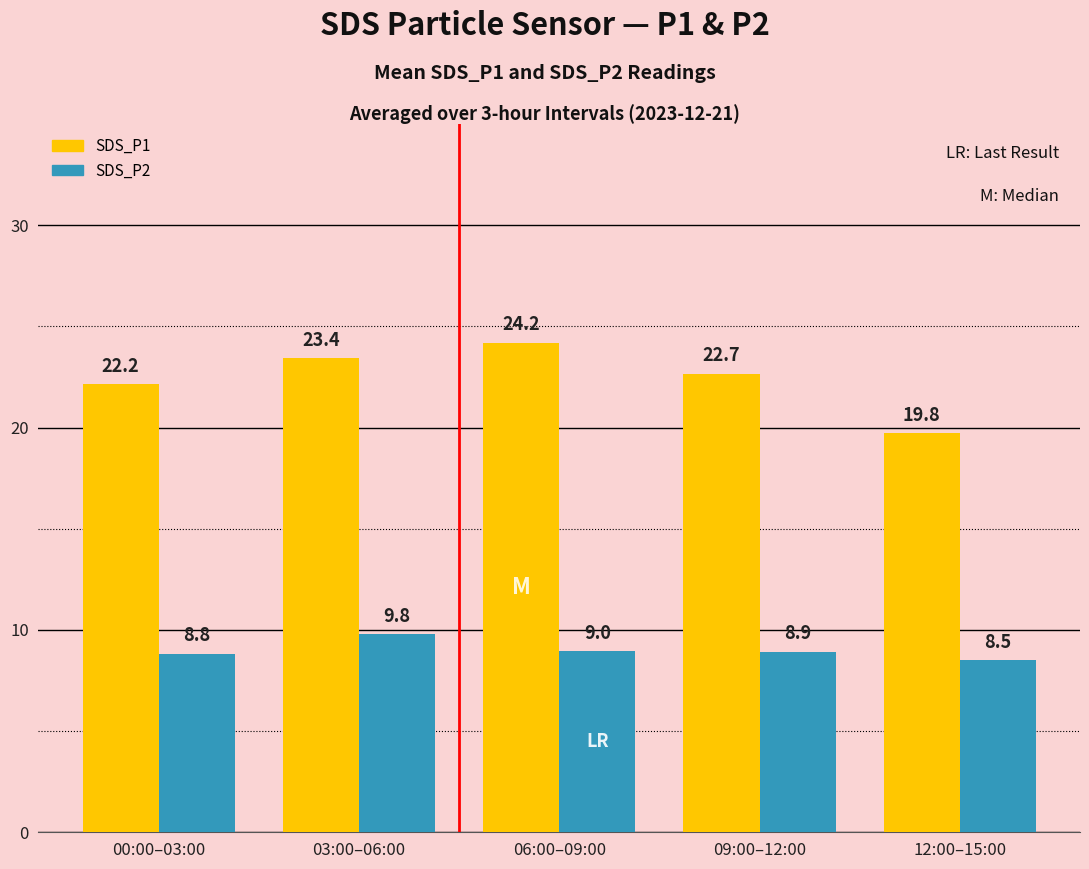

At 12:00–15:00, list the series in order from smallest to largest.

SDS_P2, SDS_P1